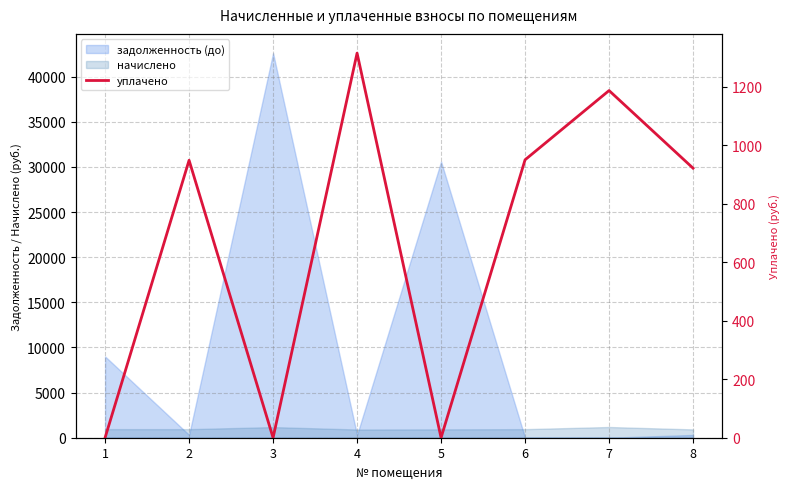

Where is the first local minimum?

3